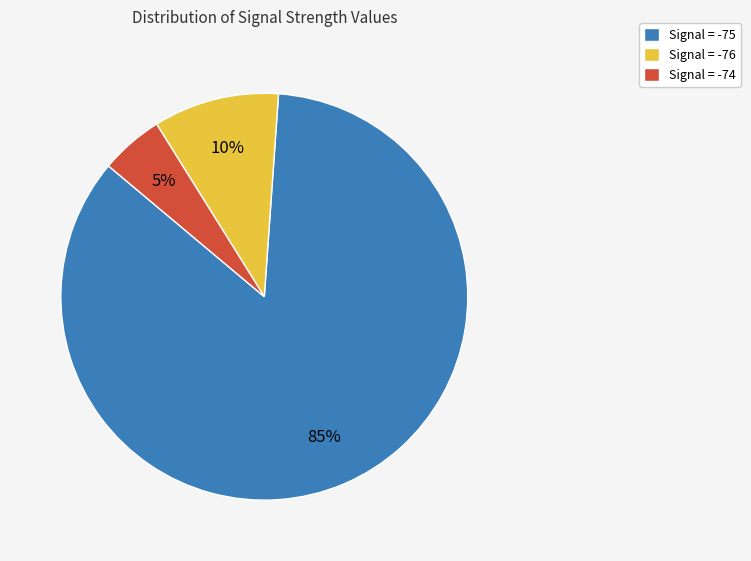

Which has a higher value, Signal = -74 or Signal = -75?

Signal = -75